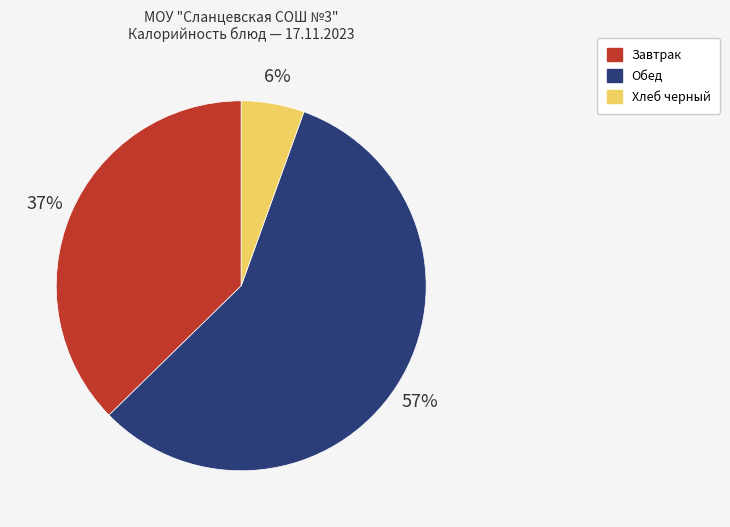

Is there a majority slice in this chart?

Yes